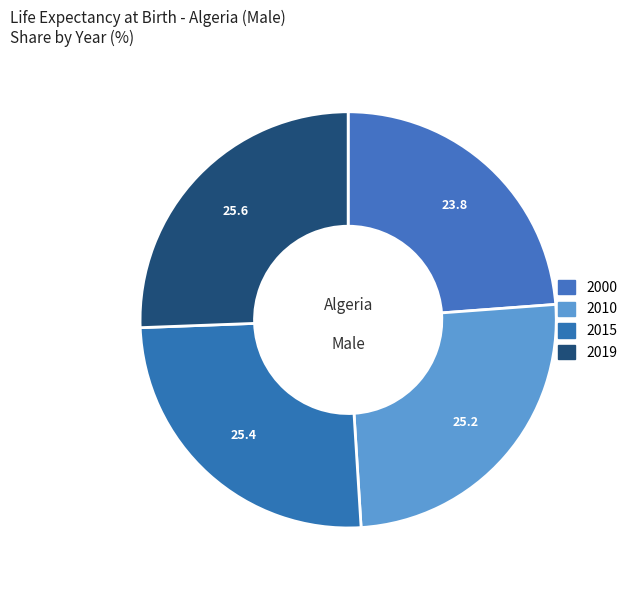

Approximately how many times larger is the value at 2010 compared to 2019?

1.0